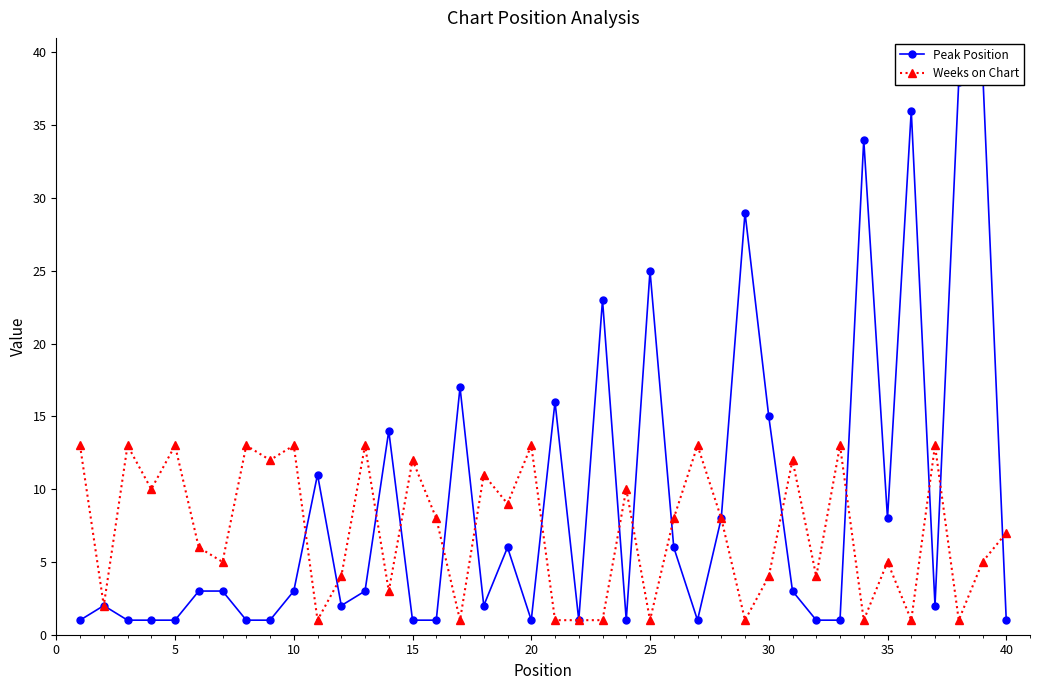

What is the average value of the Peak Position series?

9